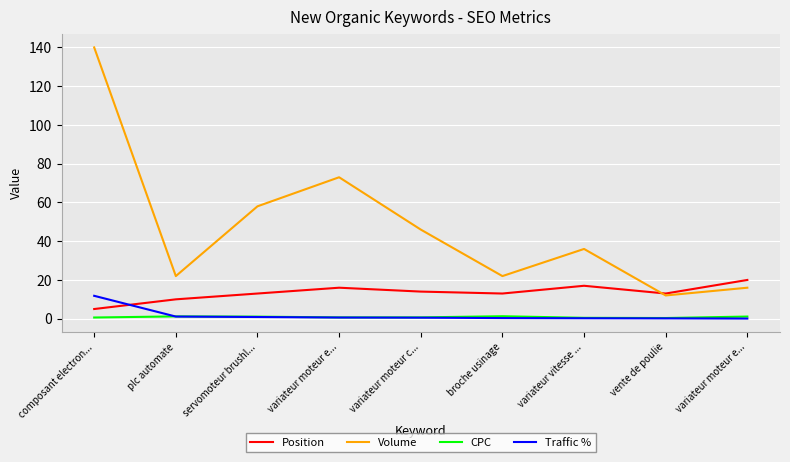

What is the difference between the second highest and minimum values in the Position series?

12.0